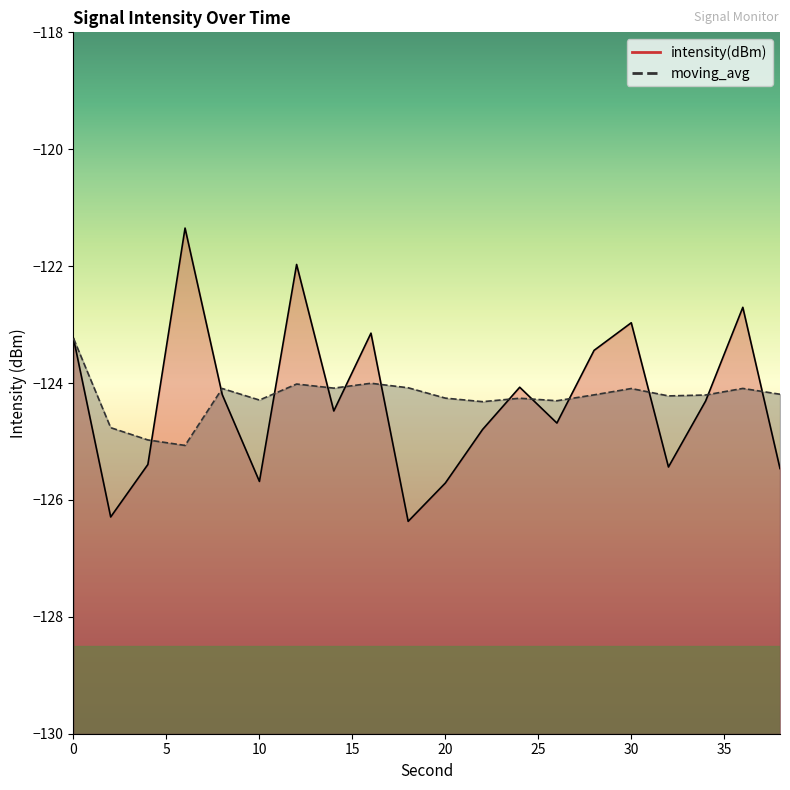

At which category does the chart reach its minimum across all series?

18